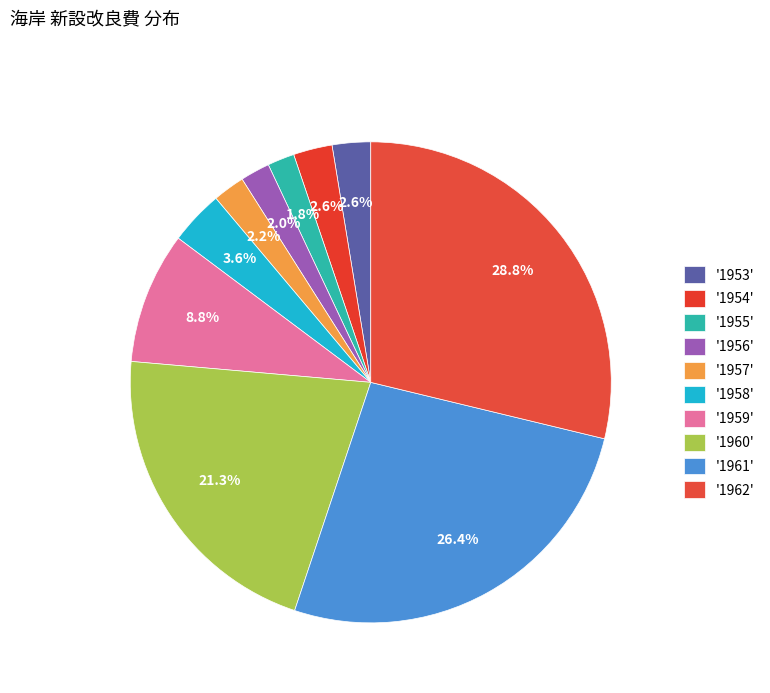

How many slices are in this pie chart?

10